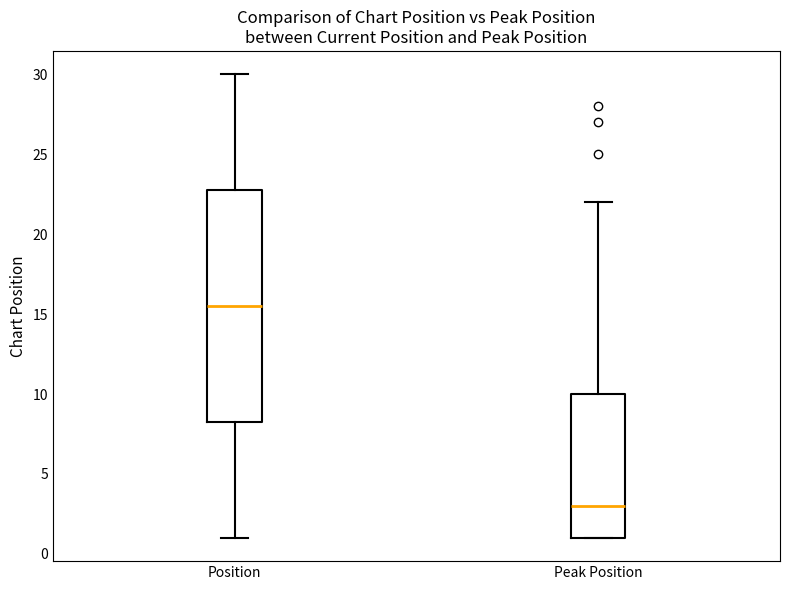

Which box has the lowest median line?

Peak Position